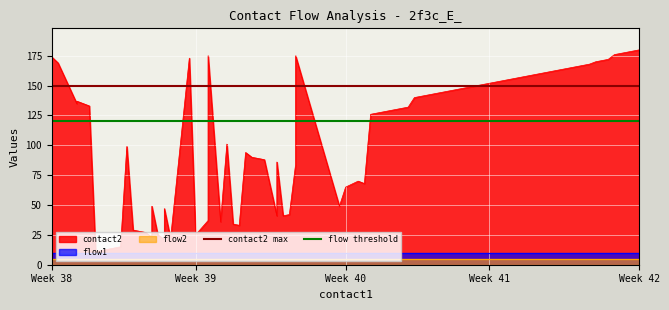

At which label is flow threshold closest to 120?

Week 38